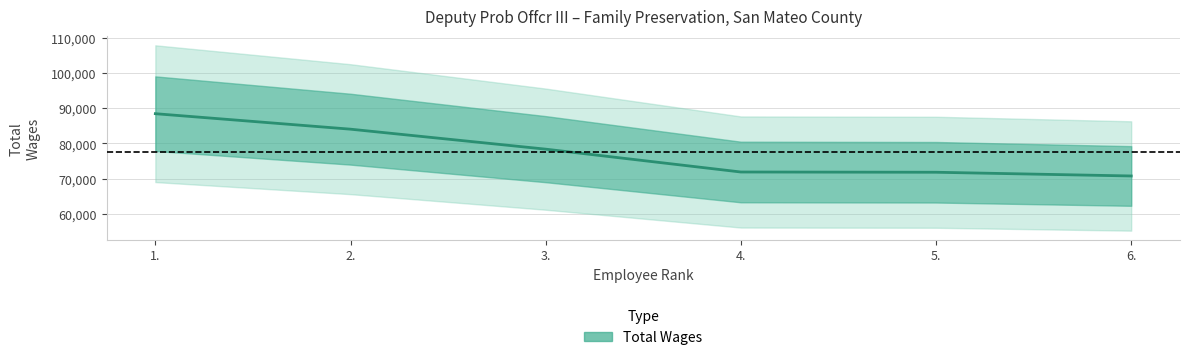

What is the difference between the values at 3. and 5.?

6575